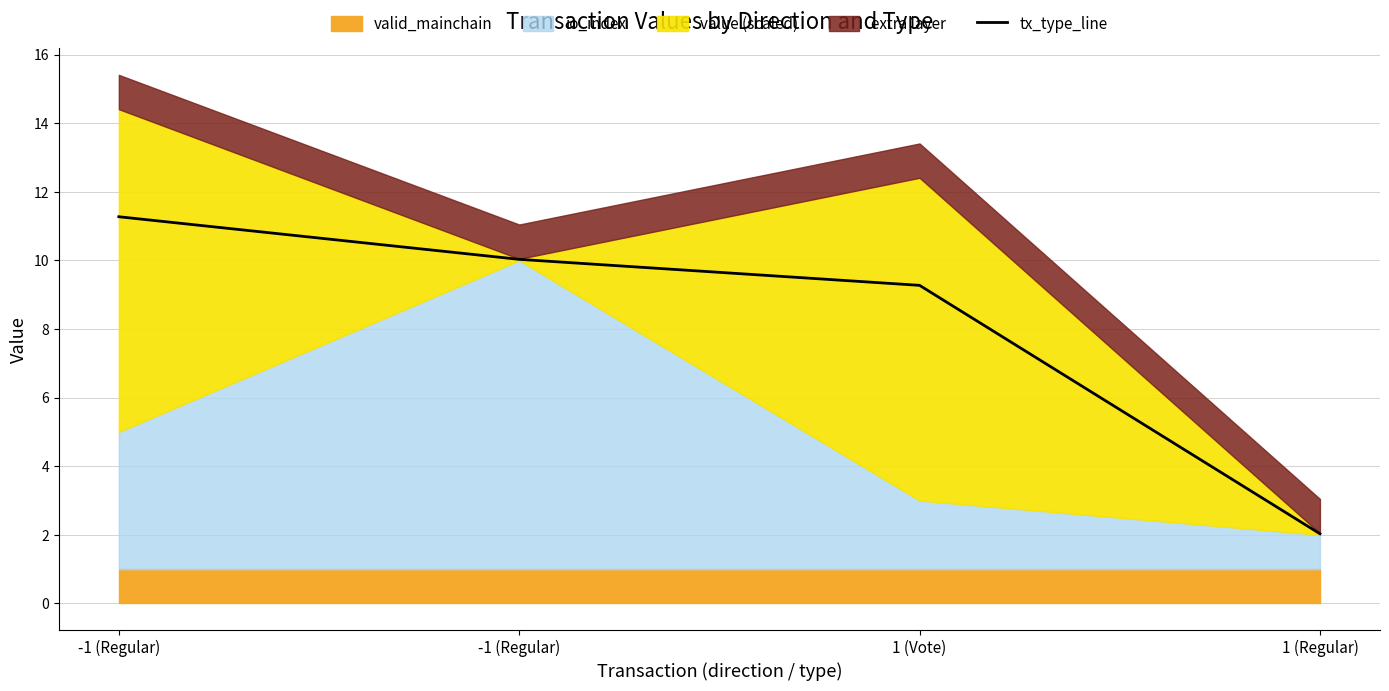

True or false: the data has more than 1 interior local peaks.

False